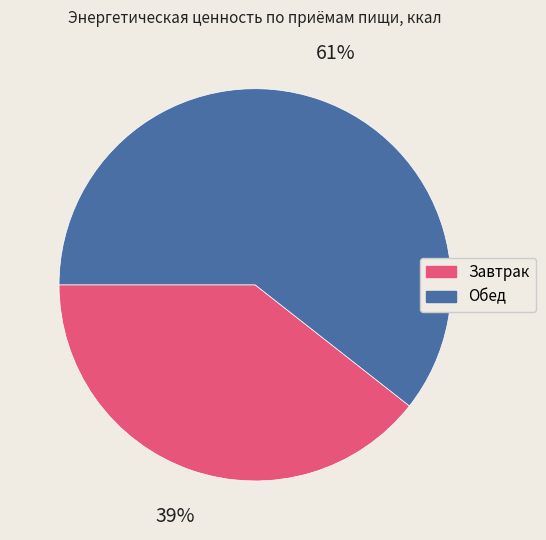

Which has a higher value, Обед or Завтрак?

Обед